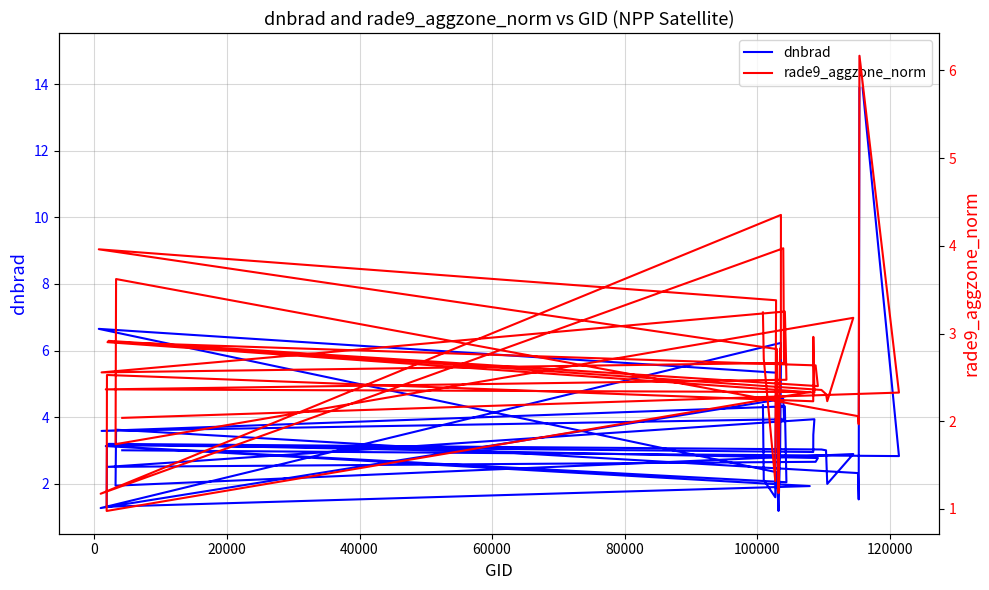

True or false: dnbrad and rade9_aggzone_norm intersect in this chart.

True